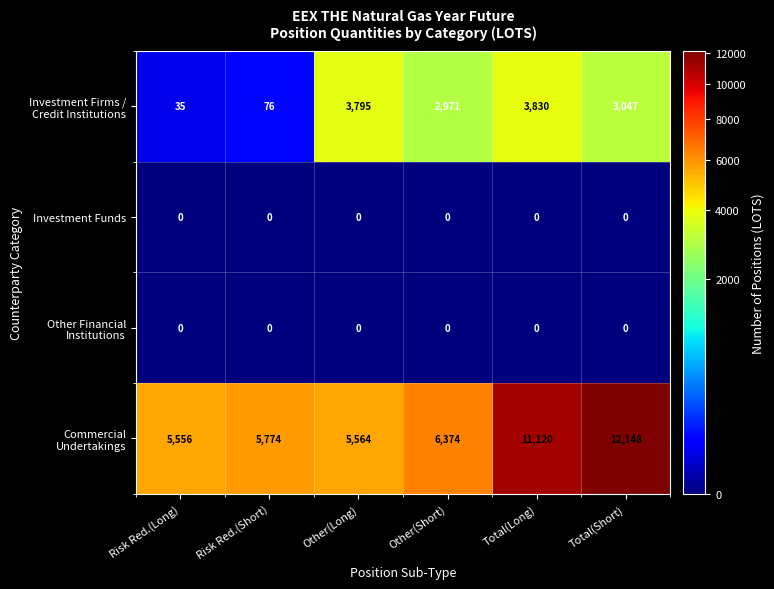

At which category is the sum across all series the highest?

Total(Short)